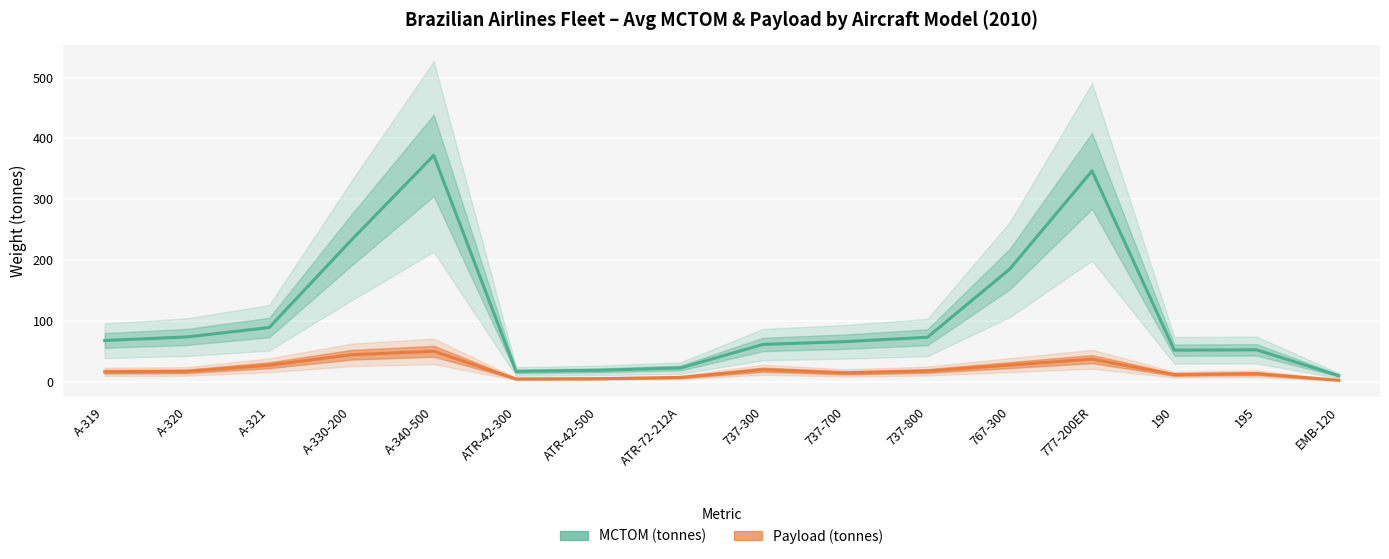

True or false: Payload (tonnes) has a value of 7.0 at A-319.

False